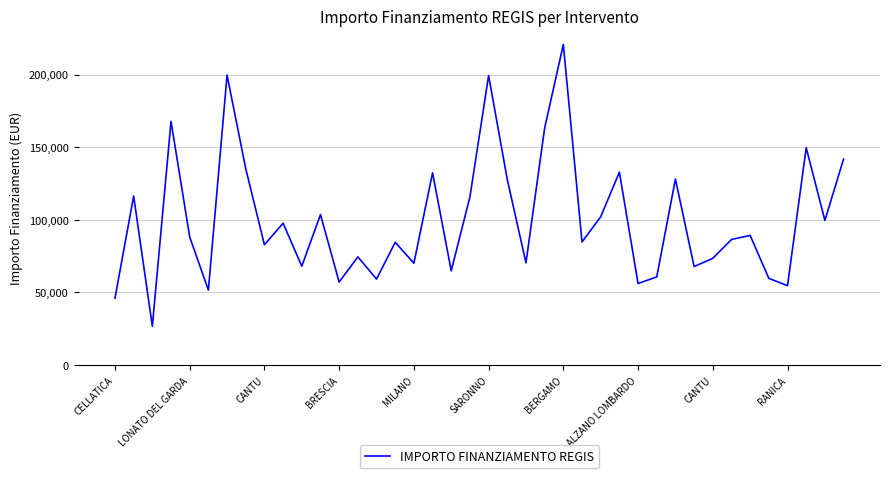

What is the difference between the maximum and minimum values?

193933.1